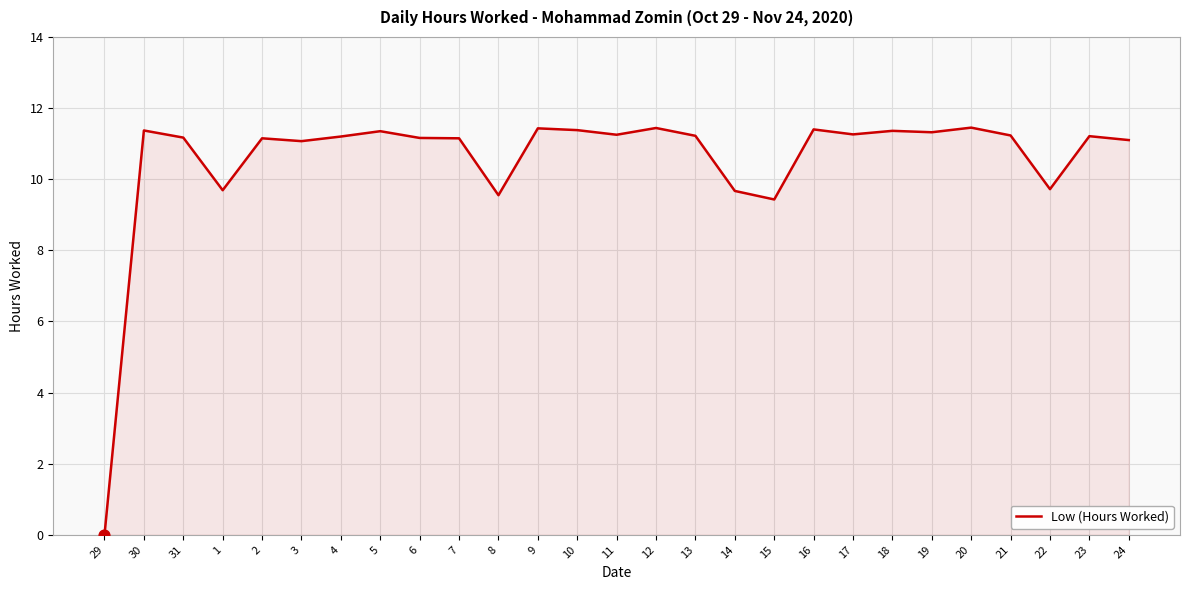

Between 7 and 10, which is larger?

10